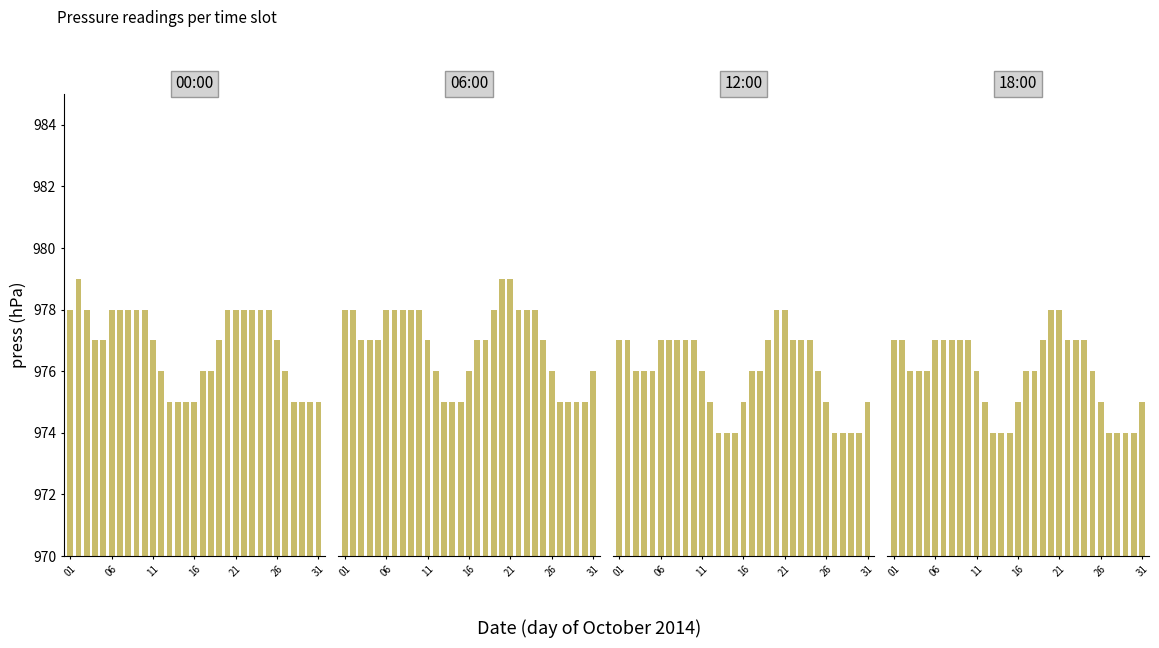

How many bars are there in total?

124